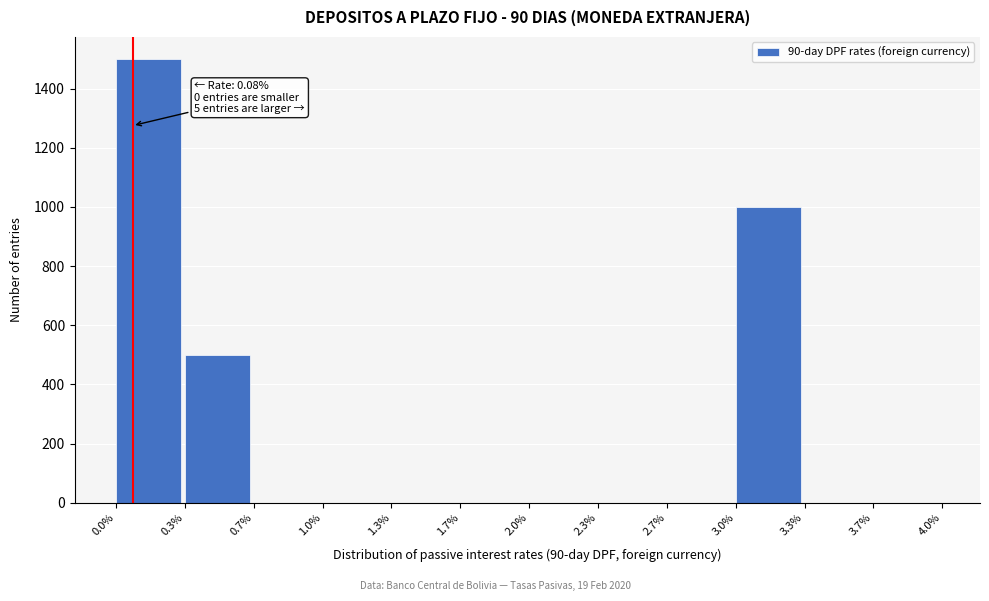

Over which range of the x-axis is the bar tallest?

0.0% to 0.3%